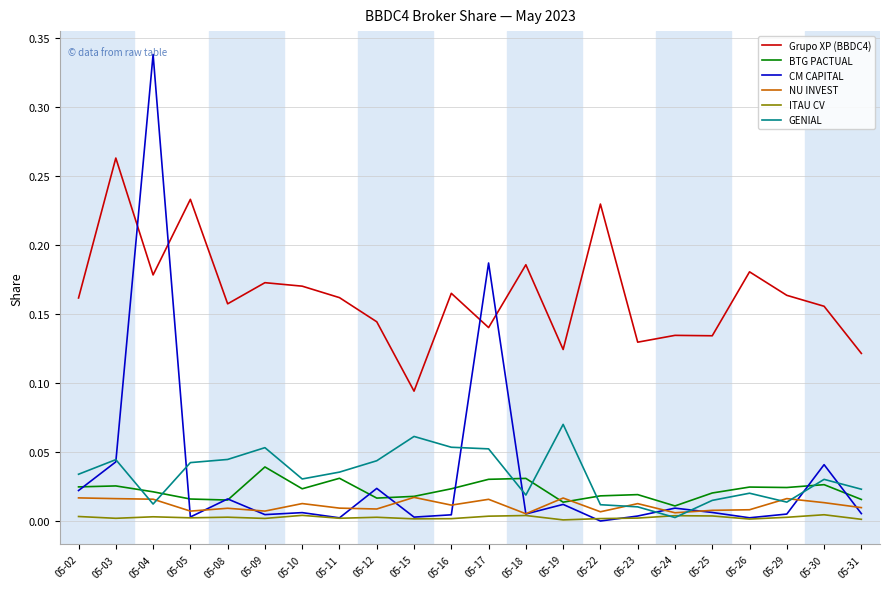

In Grupo XP (BBDC4), how many points are lower than both neighbors (excluding endpoints)?

7